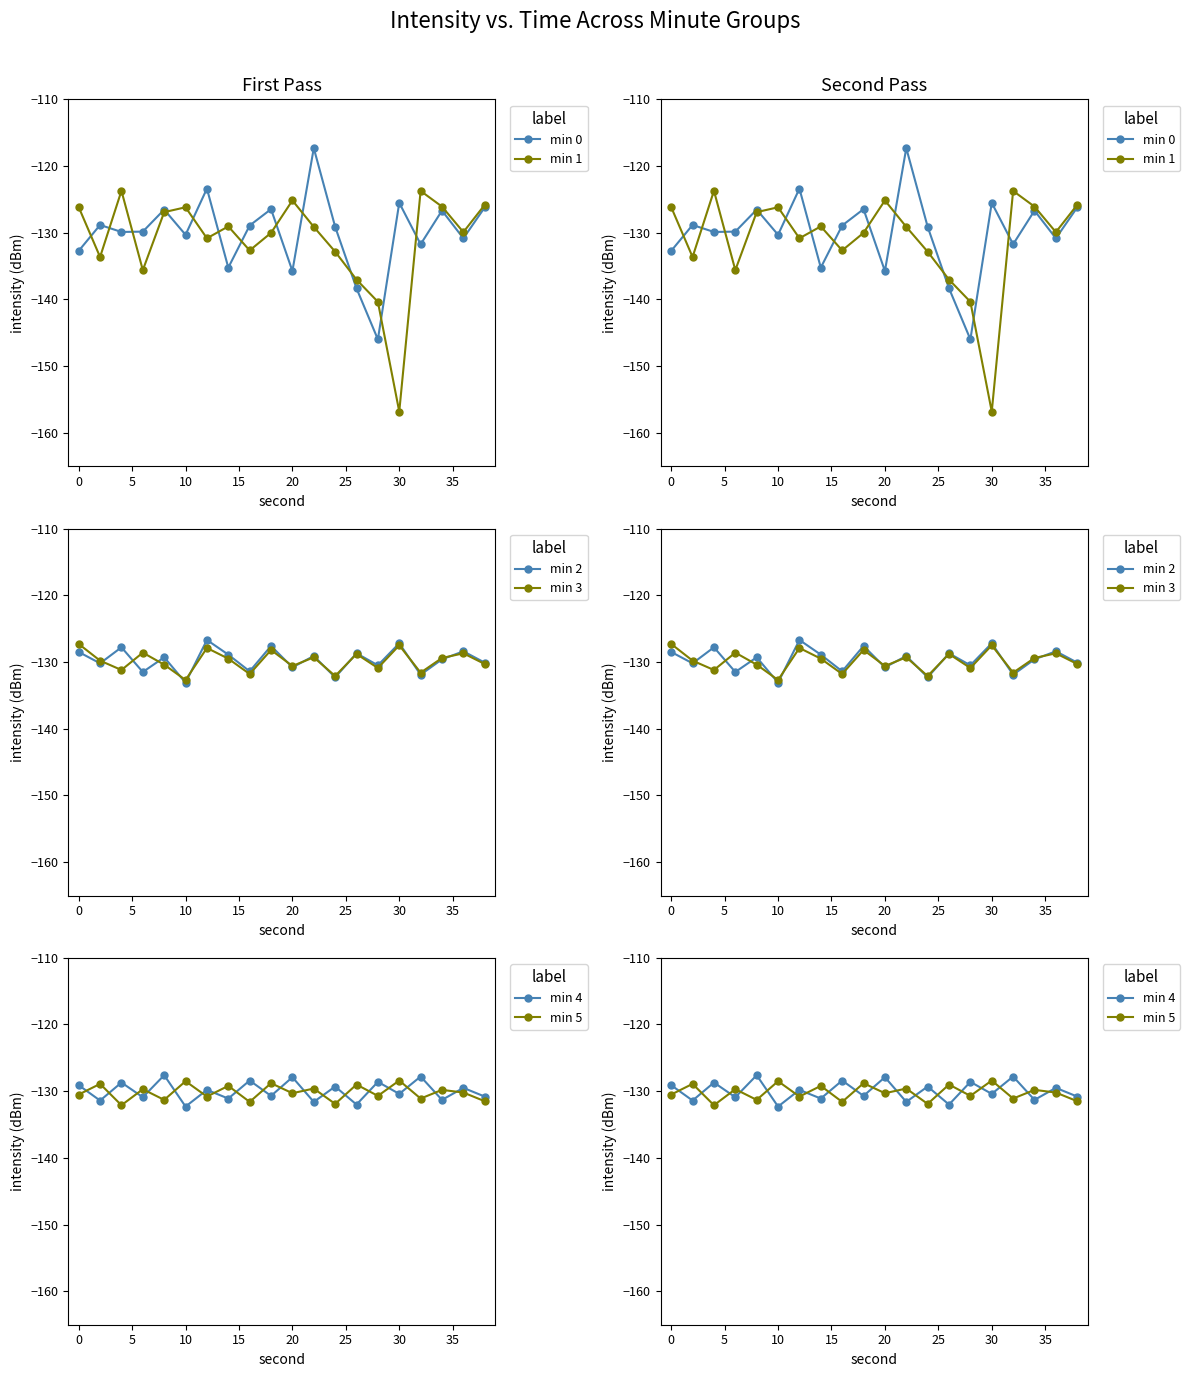

At how many categories does at least one series exceed -153?

20